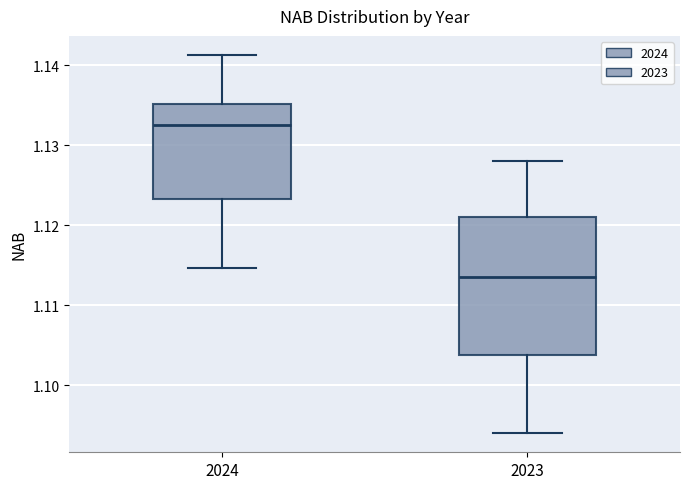

Reading left to right, read every box against the y-axis: the position of its median line, the range the box covers, and the ends of its whiskers. The values are not printed on the chart, so give them approximately, as read against the axis.

2024: median 1.133, box 1.123 to 1.135, whiskers 1.115 to 1.141
2023: median 1.114, box 1.104 to 1.121, whiskers 1.094 to 1.128